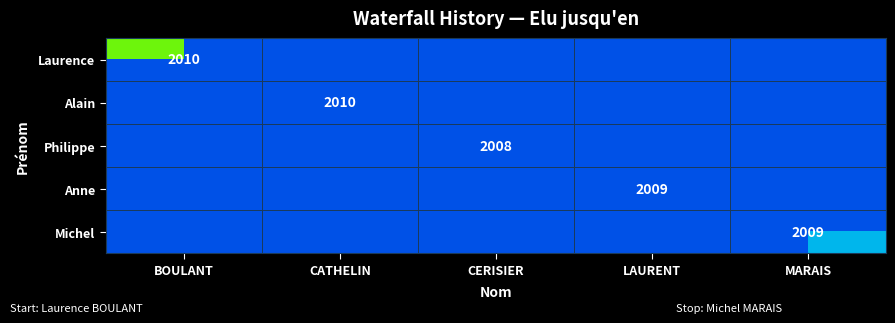

The Michel series shows 0 at CERISIER. True or false?

True